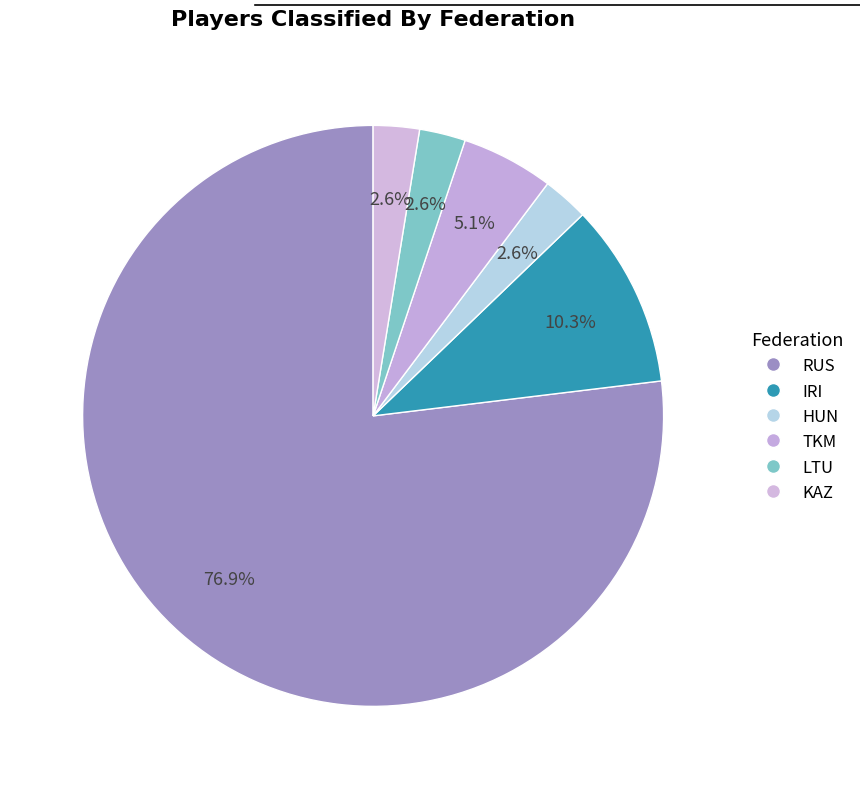

Count the number of slices in the pie.

6